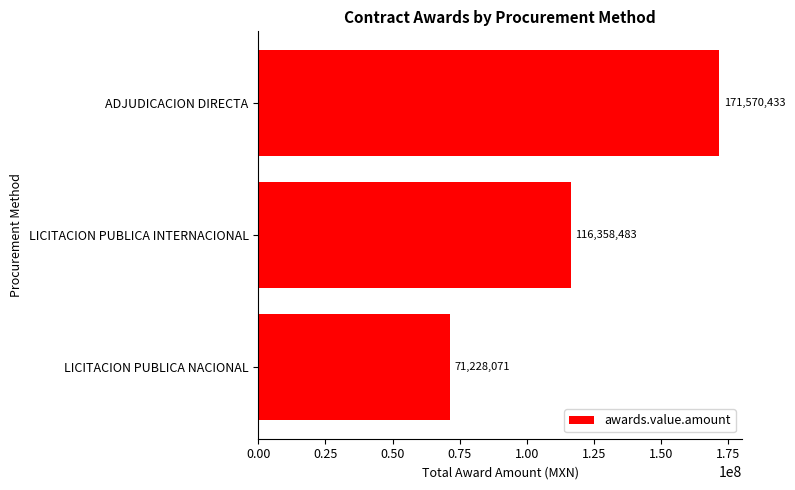

At which category does the chart reach its peak across all series?

ADJUDICACION DIRECTA